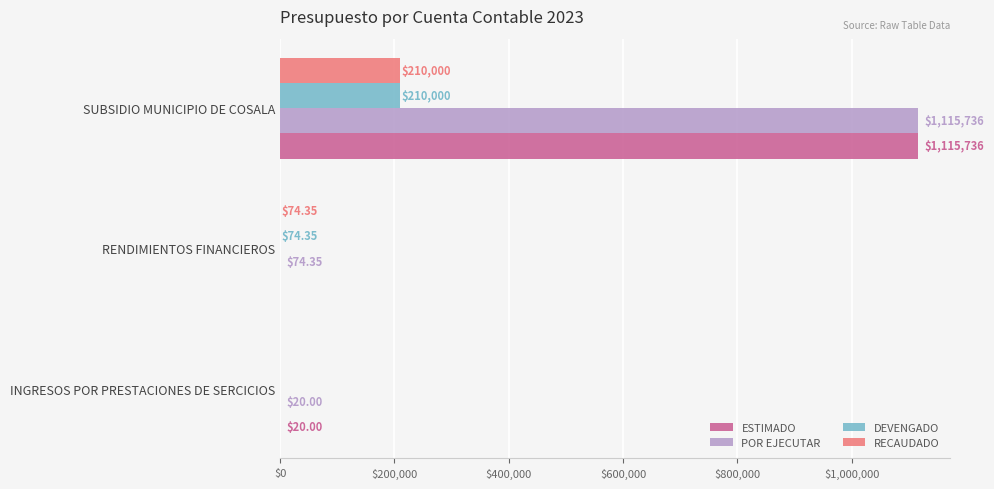

Between RENDIMIENTOS FINANCIEROS and SUBSIDIO MUNICIPIO DE COSALA, which series saw the biggest shift?

ESTIMADO